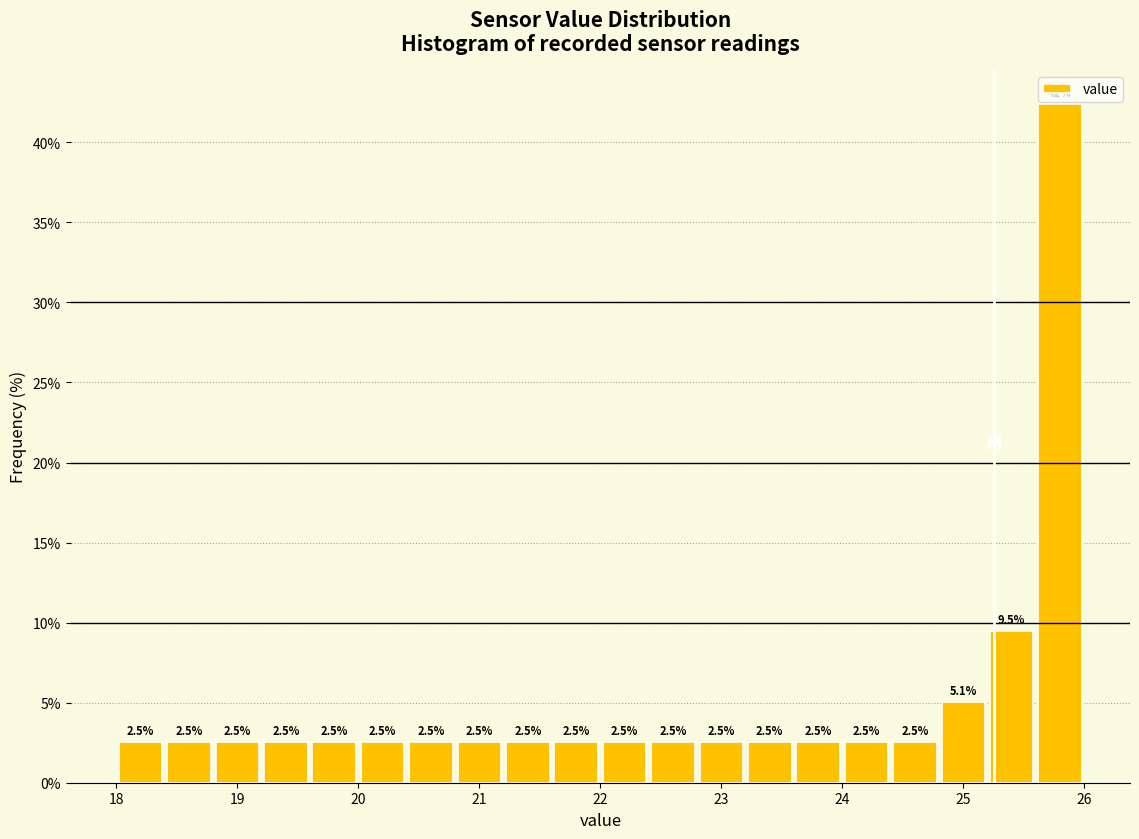

Over which range of the x-axis is the bar tallest?

25.6 to 26.0